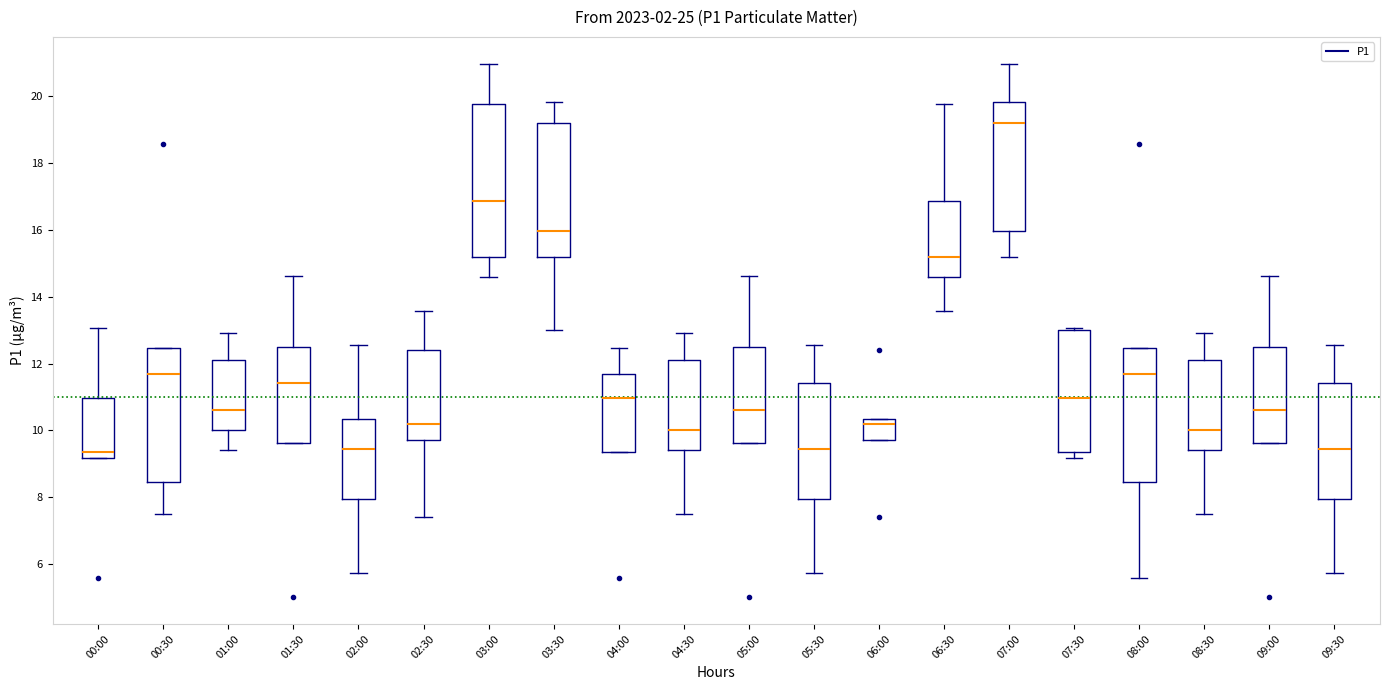

Comparing the boxes themselves (not the whiskers), which one is the tallest?

03:00